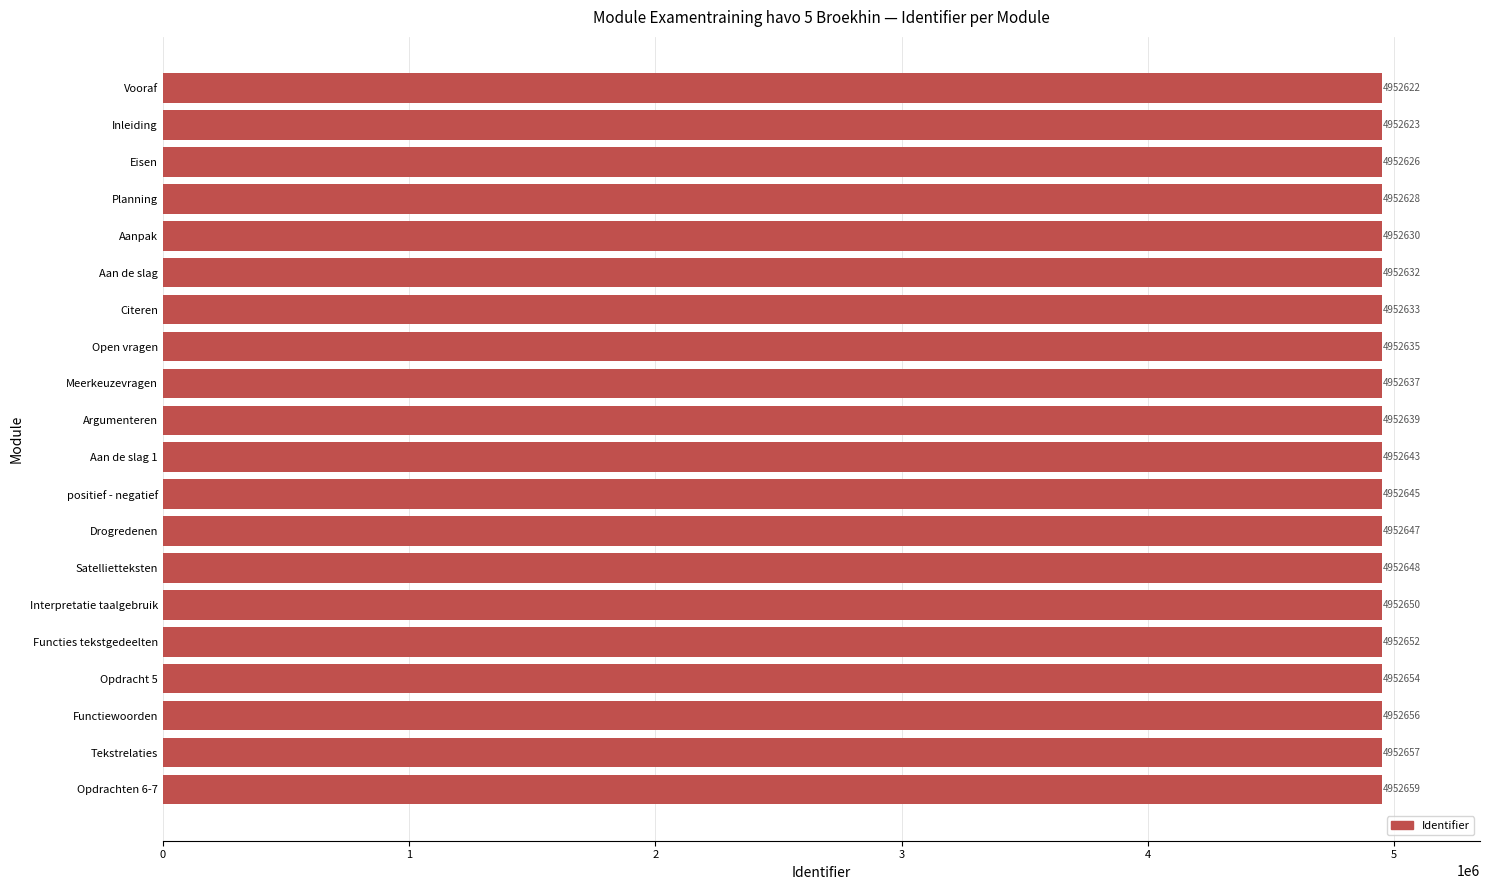

What value does the data have at Planning, to the nearest 5?

4952630